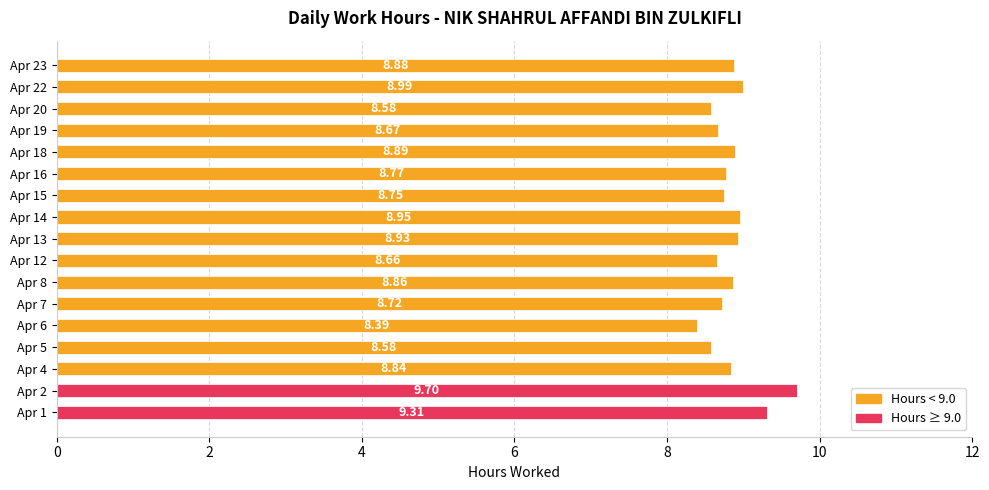

What is the sum of all values?

150.5